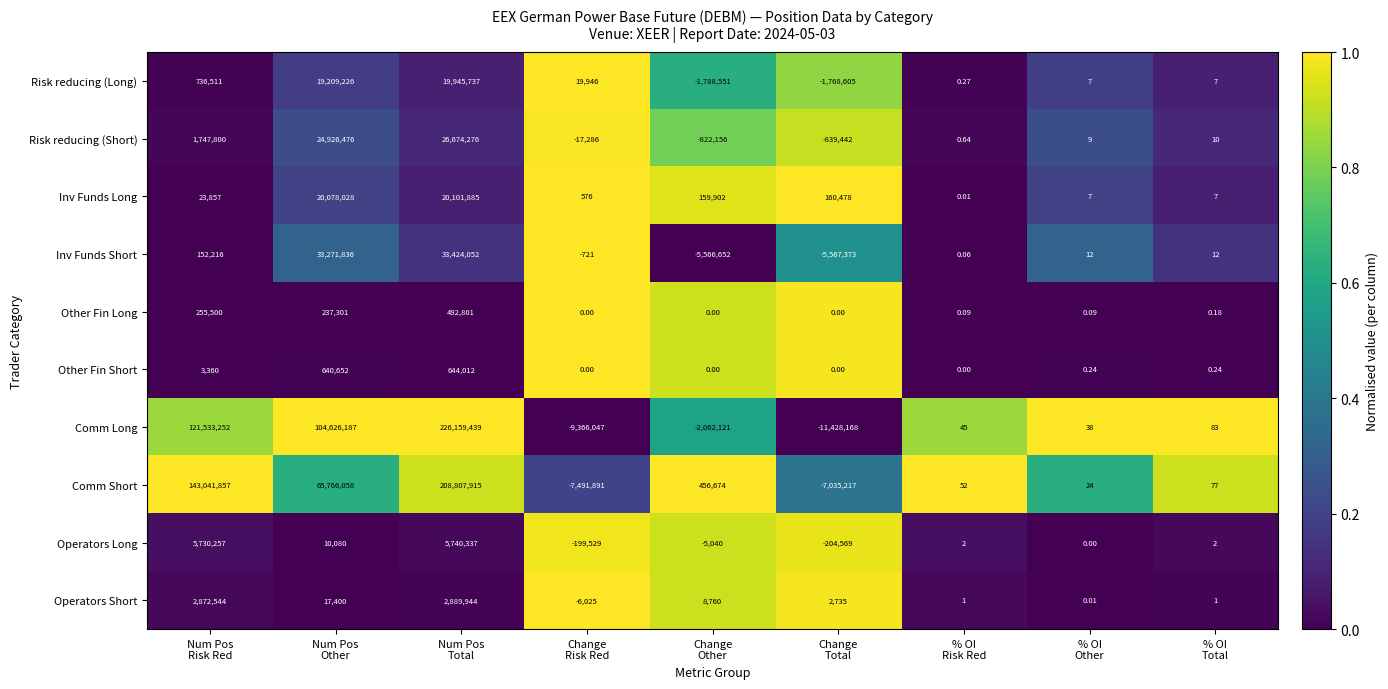

At which category does the chart reach its peak across all series?

Num Pos
Total